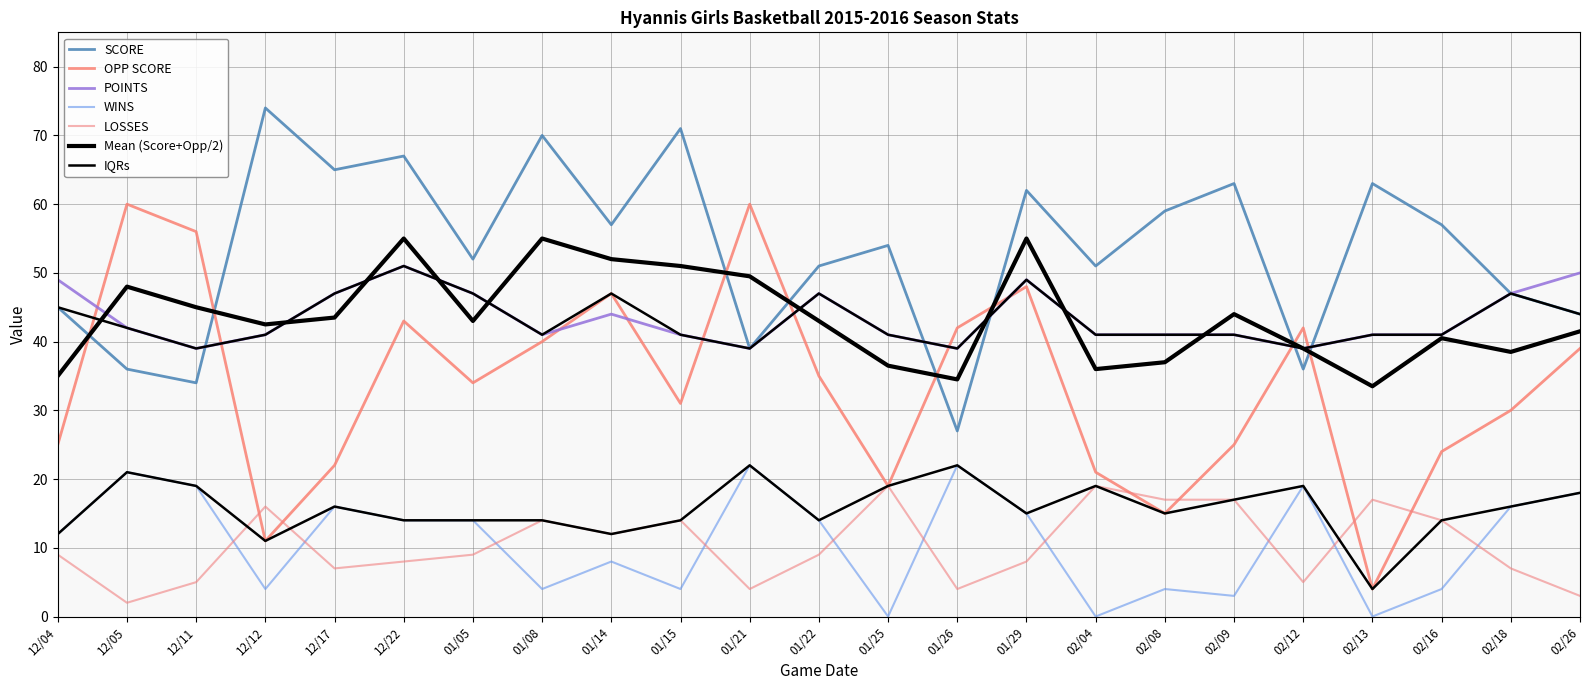

Does the chart have visible grid lines?

Yes